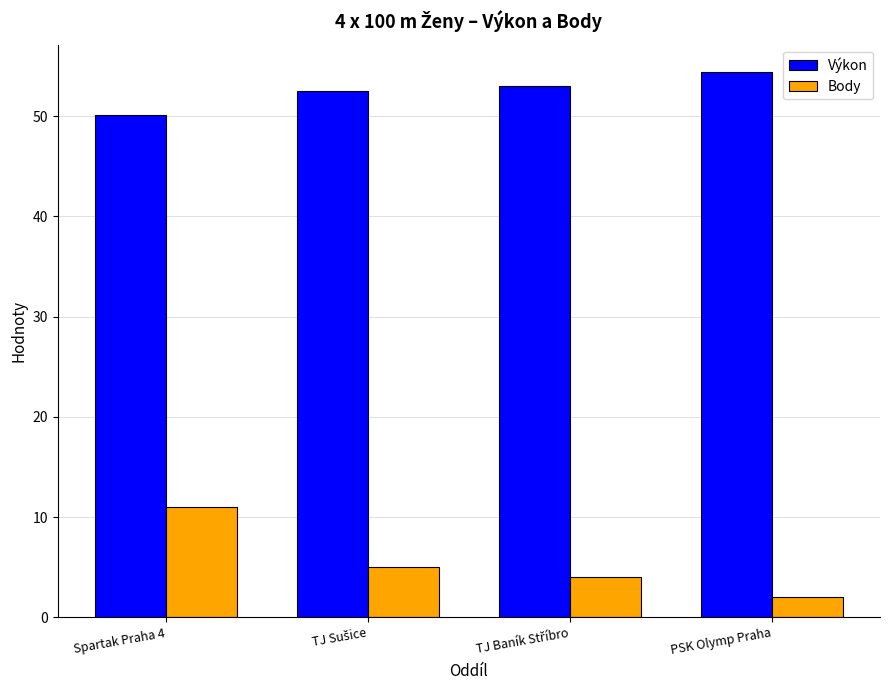

What is the label of the 1st bar from the right?

PSK Olymp Praha